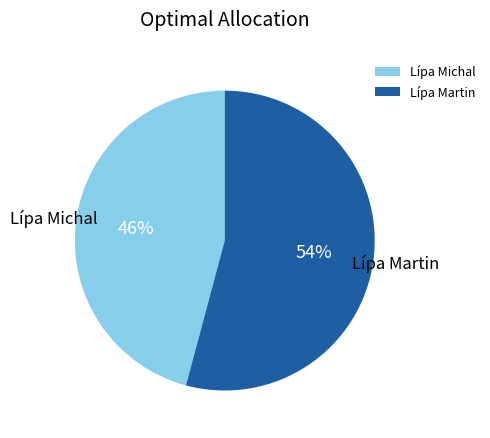

What is the ratio of the value at Lípa Martin to the value at Lípa Michal?

1.2